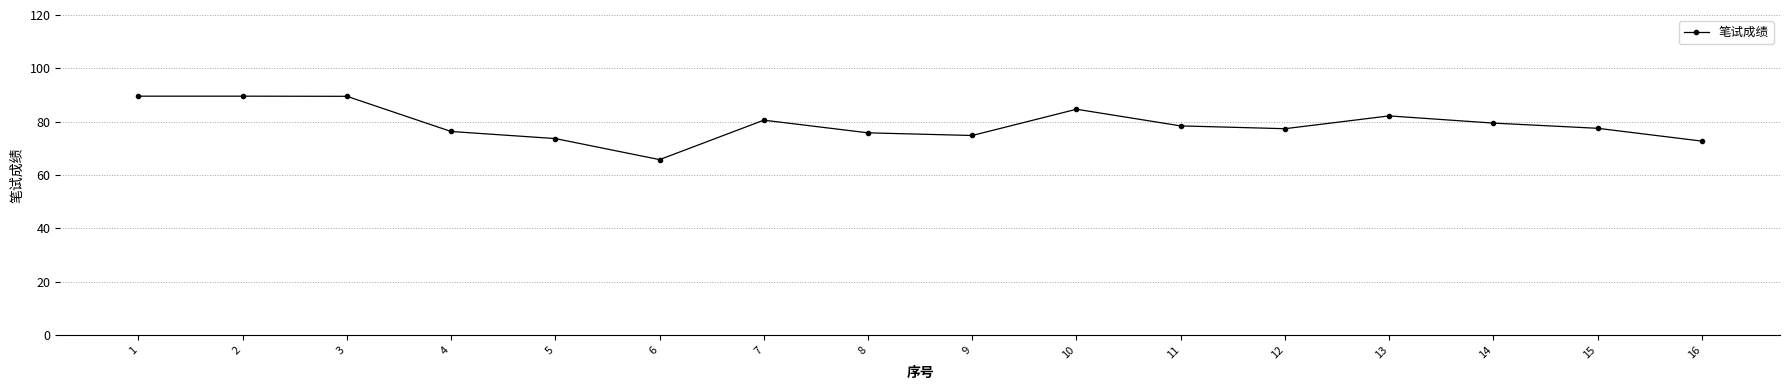

Count the number of categories in the chart.

16